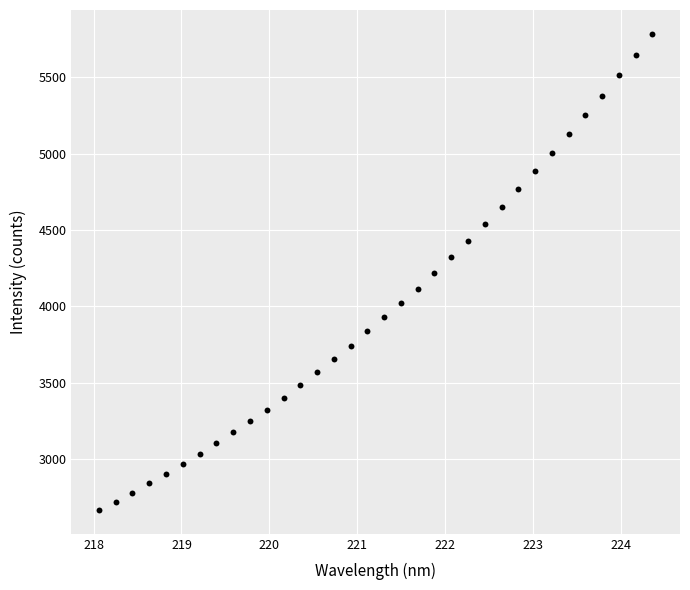

What is the range of Y values (max minus min)?

3120.4